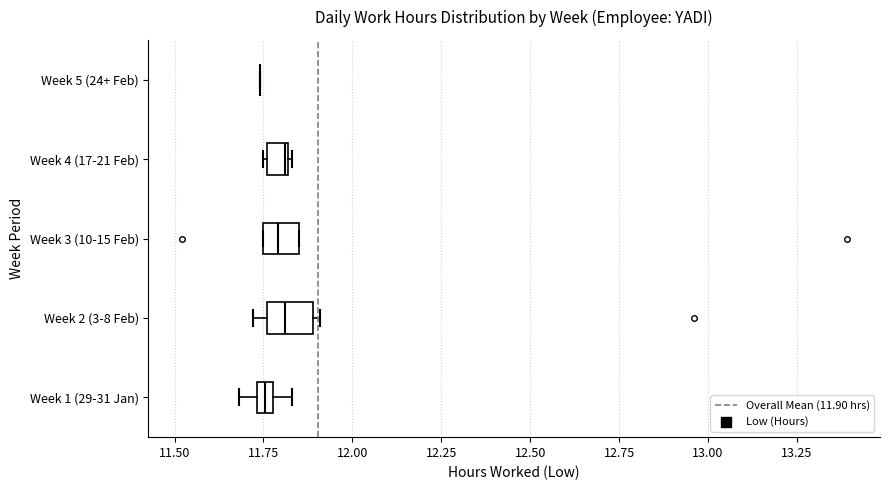

Where is the left edge of the box for Week 2 (3-8 Feb) on the x-axis? The values are not printed on the chart, so give them approximately, as read against the axis.

11.75